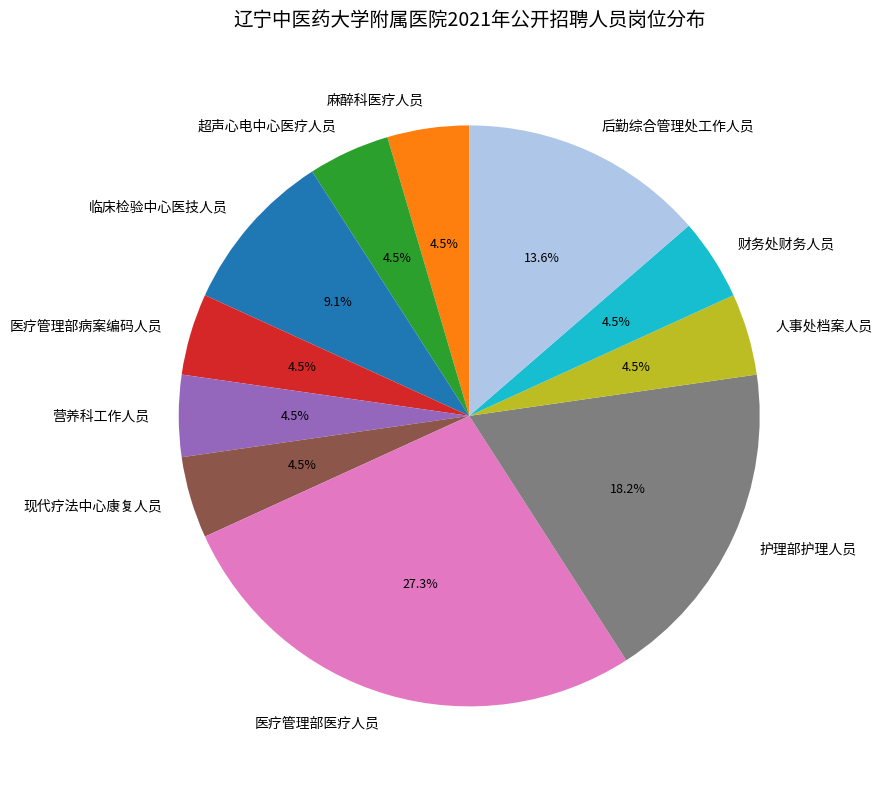

To the nearest percent, what is the difference between the 后勤综合管理处工作人员 and 医疗管理部医疗人员 slice percentages?

14%